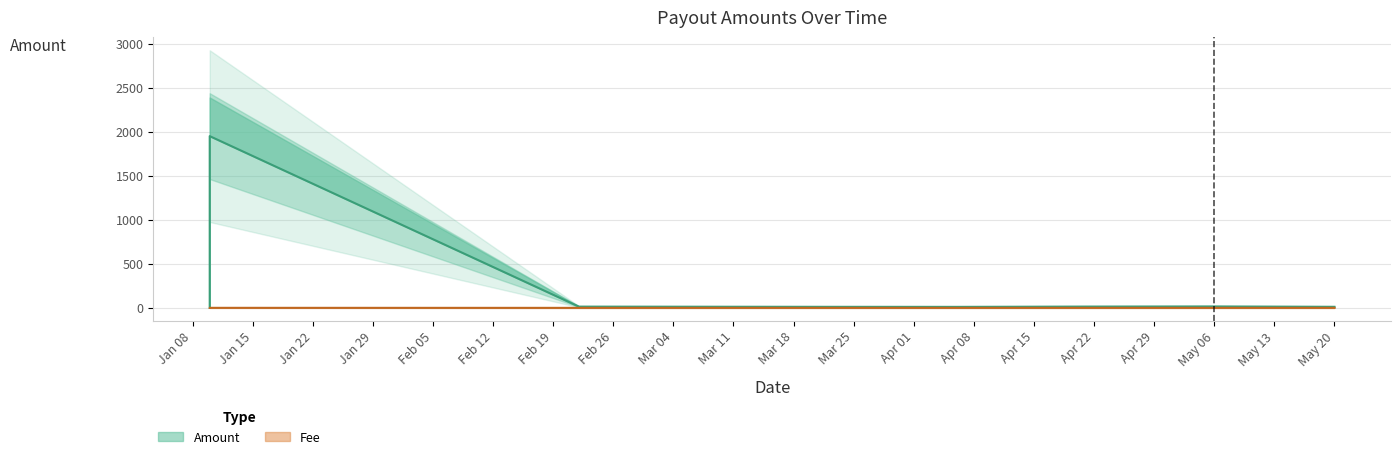

Read the Amount value at 2024-02-22.

13.9